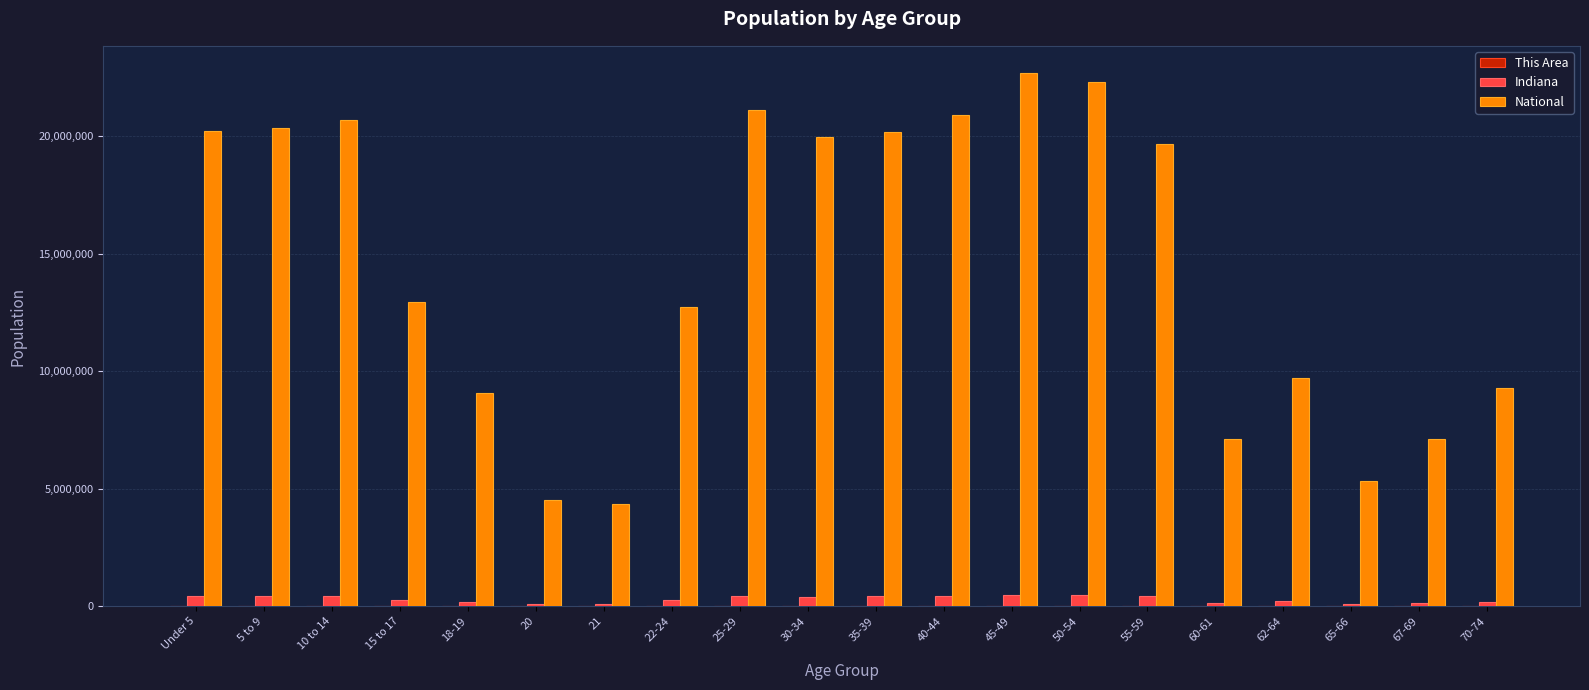

Are the bars horizontal?

No